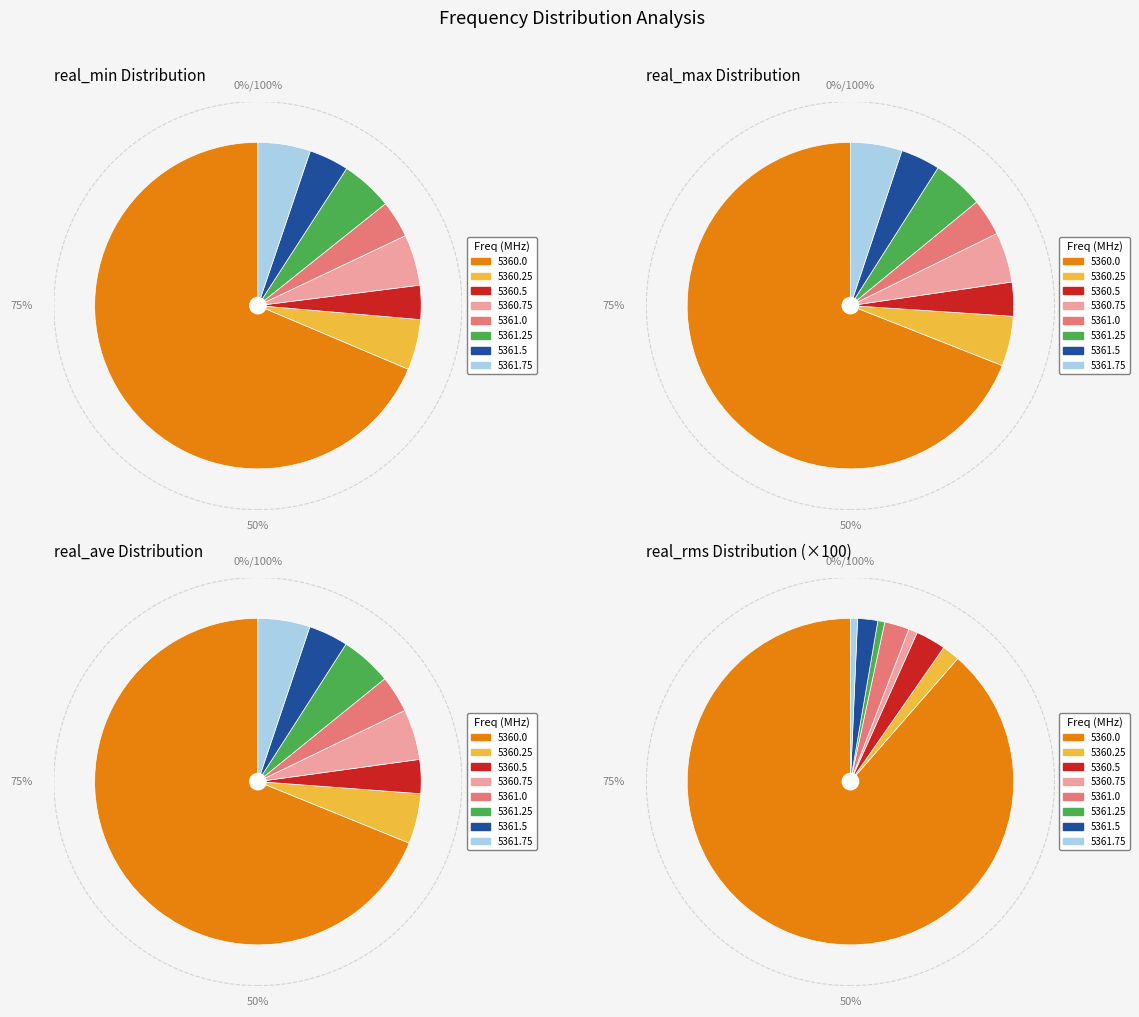

Which category has the biggest portion of the pie?

5360.0